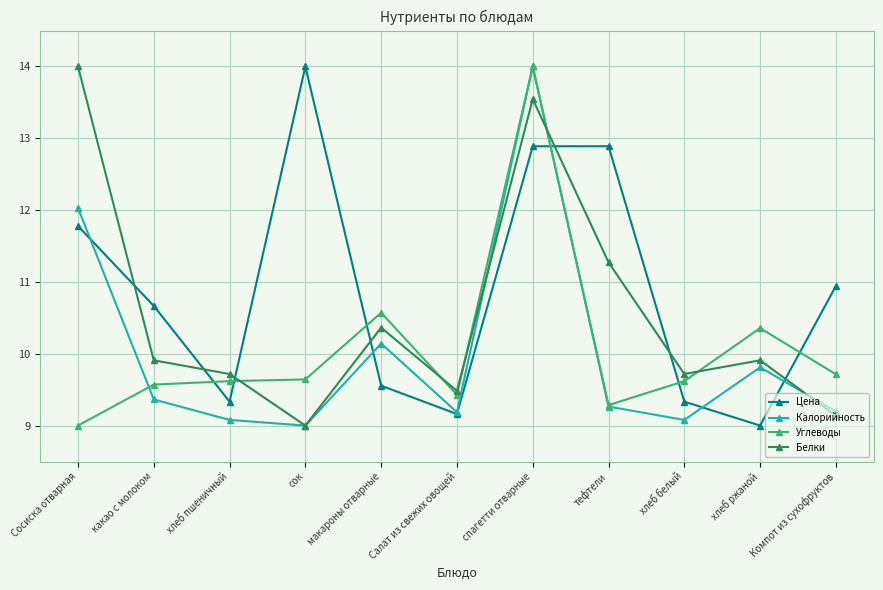

What is the average value of the Белки series?

10.6